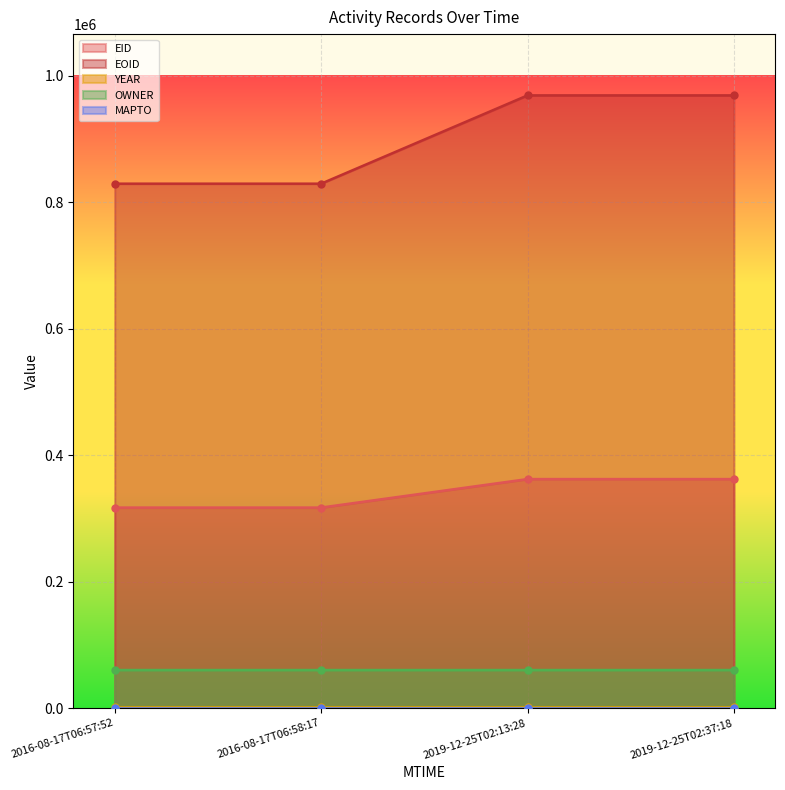

Which series has the largest total across all categories?

EOID